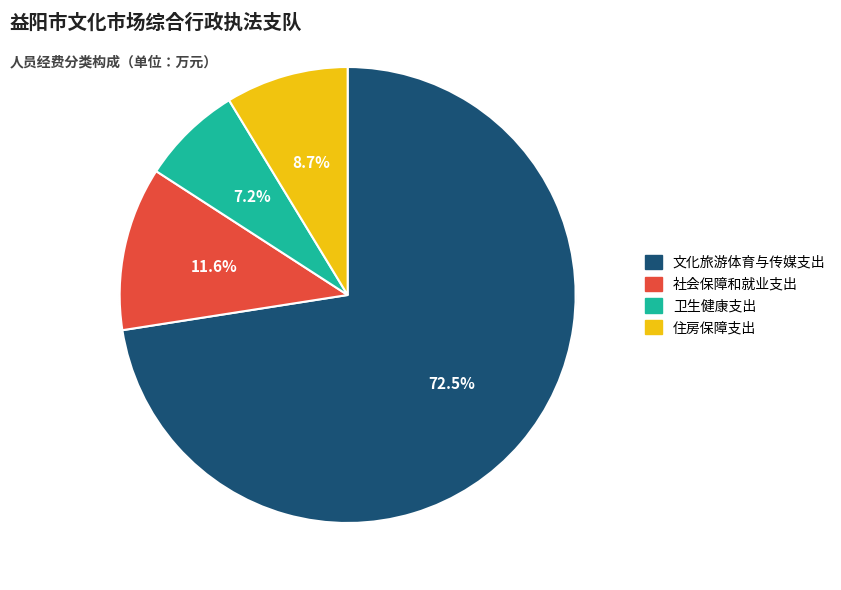

How many slices are in this pie chart?

4